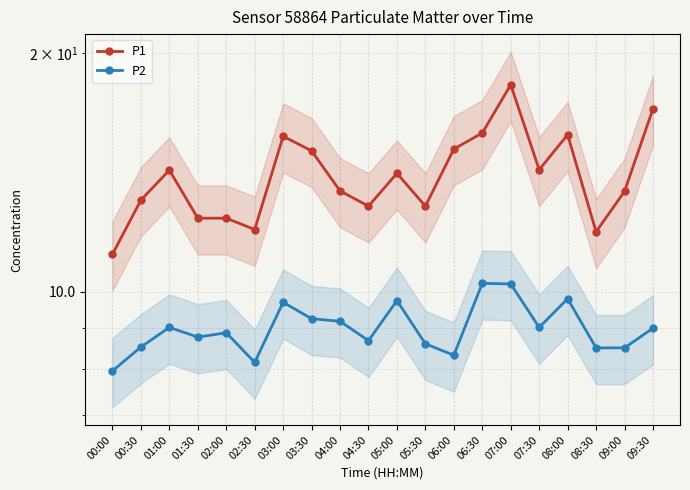

Reading left to right, transcribe all the data shown in this chart.

P1: 00:00=11.2	00:30=13.1	01:00=14.2	01:30=12.4	02:00=12.4	02:30=12.0	03:00=15.7	03:30=15.1	04:00=13.4	04:30=12.8	05:00=14.1	05:30=12.8	06:00=15.1	06:30=15.8	07:00=18.2	07:30=14.2	08:00=15.8	08:30=11.9	09:00=13.4	09:30=17.0
P2: 00:00=8.0	00:30=8.5	01:00=9.0	01:30=8.8	02:00=8.9	02:30=8.2	03:00=9.7	03:30=9.2	04:00=9.2	04:30=8.7	05:00=9.8	05:30=8.6	06:00=8.3	06:30=10.2	07:00=10.2	07:30=9.0	08:00=9.8	08:30=8.5	09:00=8.5	09:30=9.0